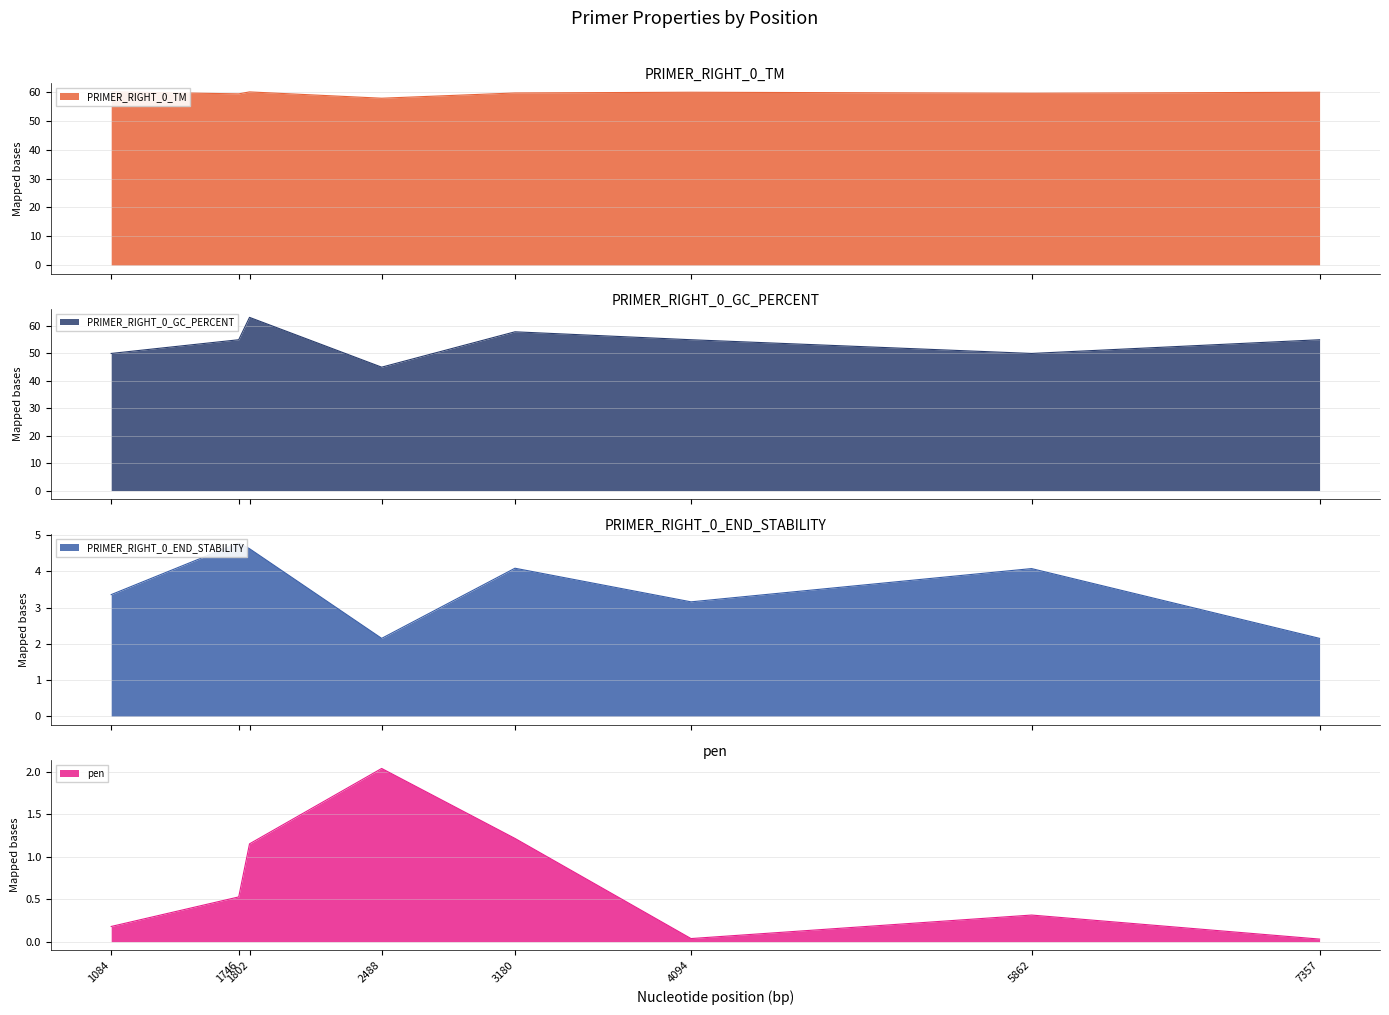

List the series in order of their peak value, highest first.

PRIMER_RIGHT_0_GC_PERCENT, PRIMER_RIGHT_0_TM, PRIMER_RIGHT_0_END_STABILITY, pen